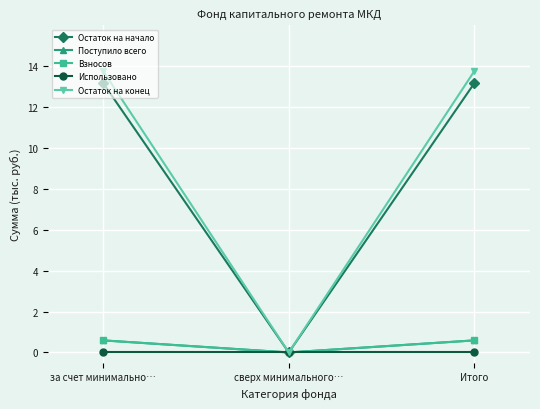

Which series has the largest total across all categories?

Остаток на конец